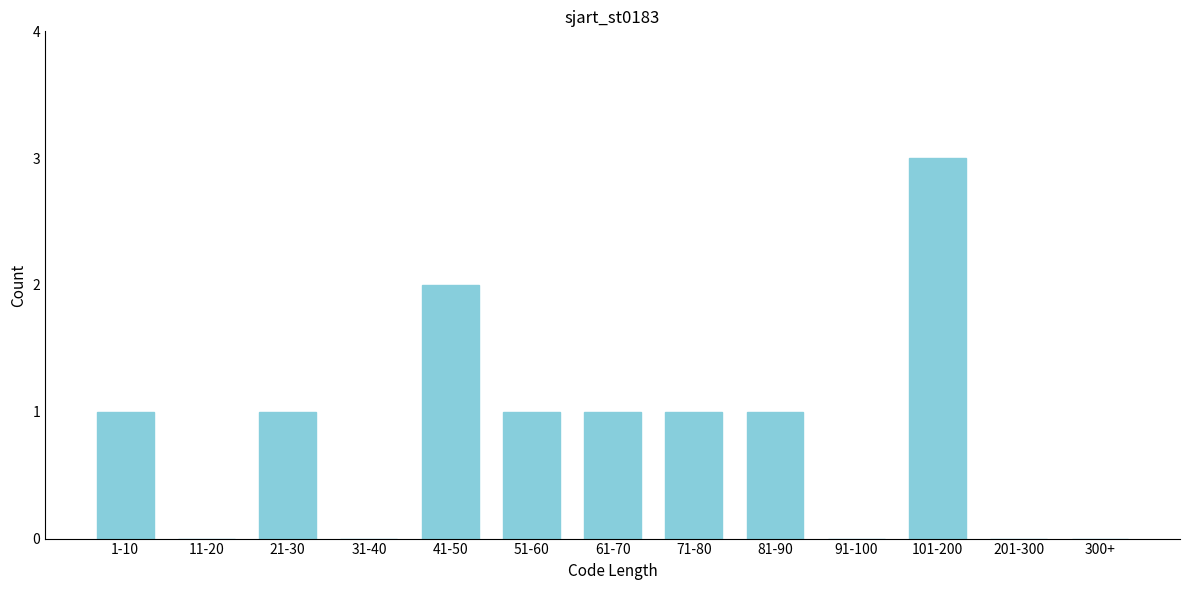

Reading left to right, what are all the values shown in this chart?

1-10=1	11-20=0	21-30=1	31-40=0	41-50=2	51-60=1	61-70=1	71-80=1	81-90=1	91-100=0	101-200=3	201-300=0	300+=0